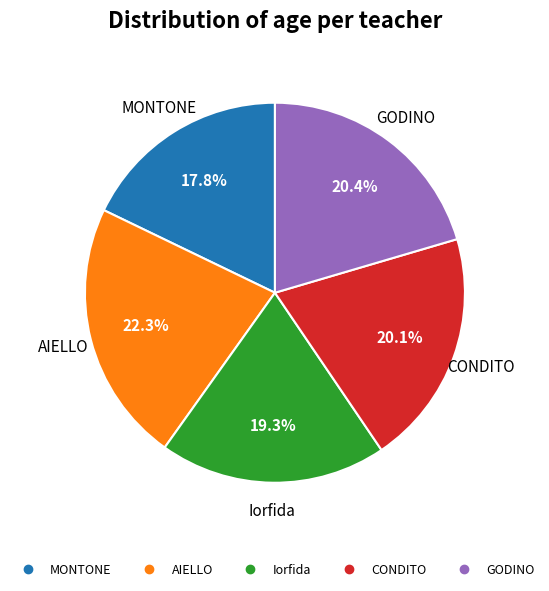

Approximately how many times larger is the value at CONDITO compared to GODINO?

1.0